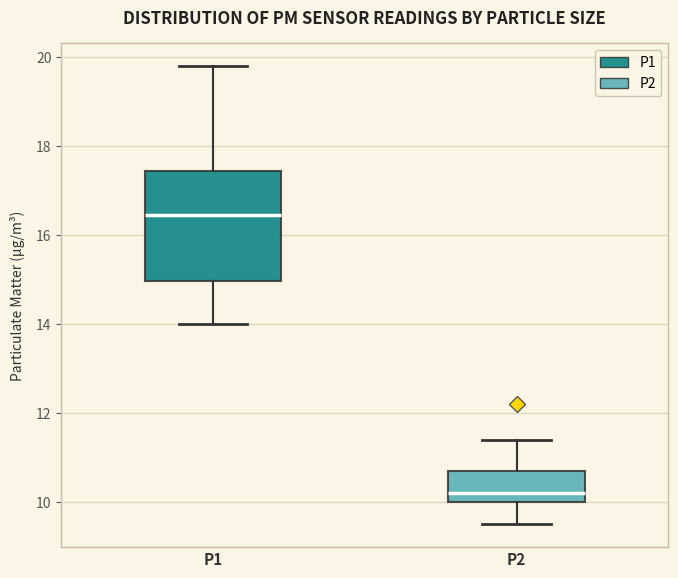

Where does the upper whisker of the box for P1 end on the y-axis? The values are not printed on the chart, so give them approximately, as read against the axis.

19.8